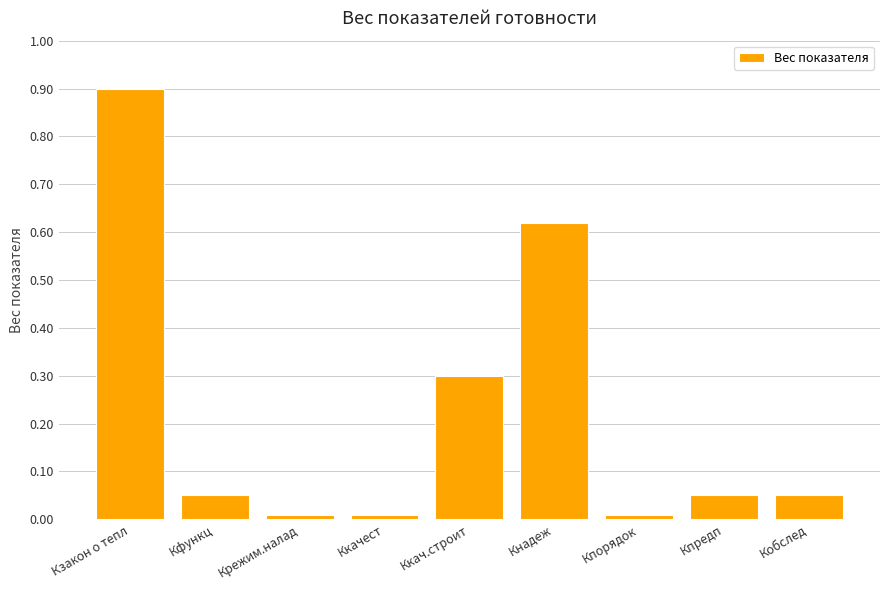

How many bars are there in total?

9